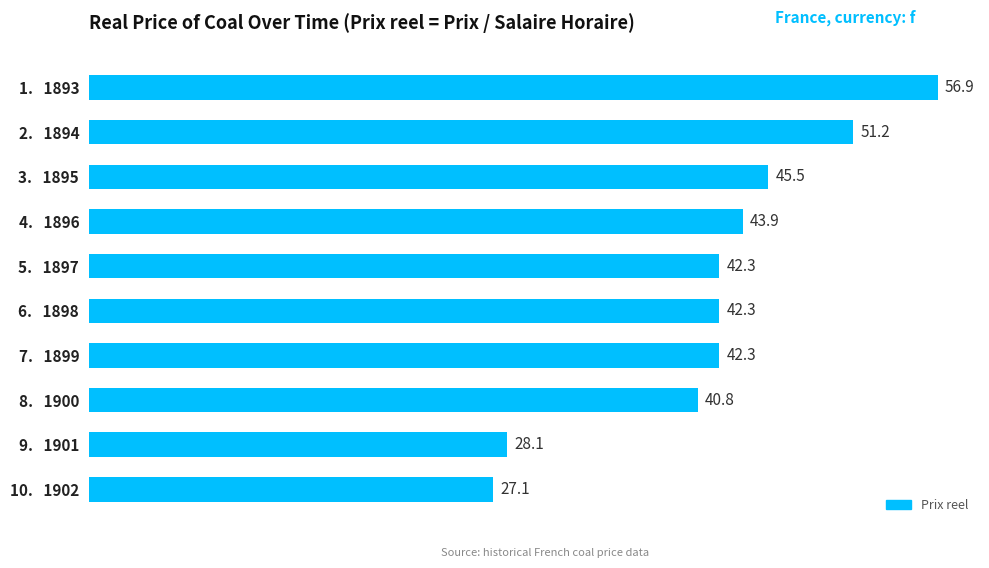

What is the minimum value shown in the chart?

27.1